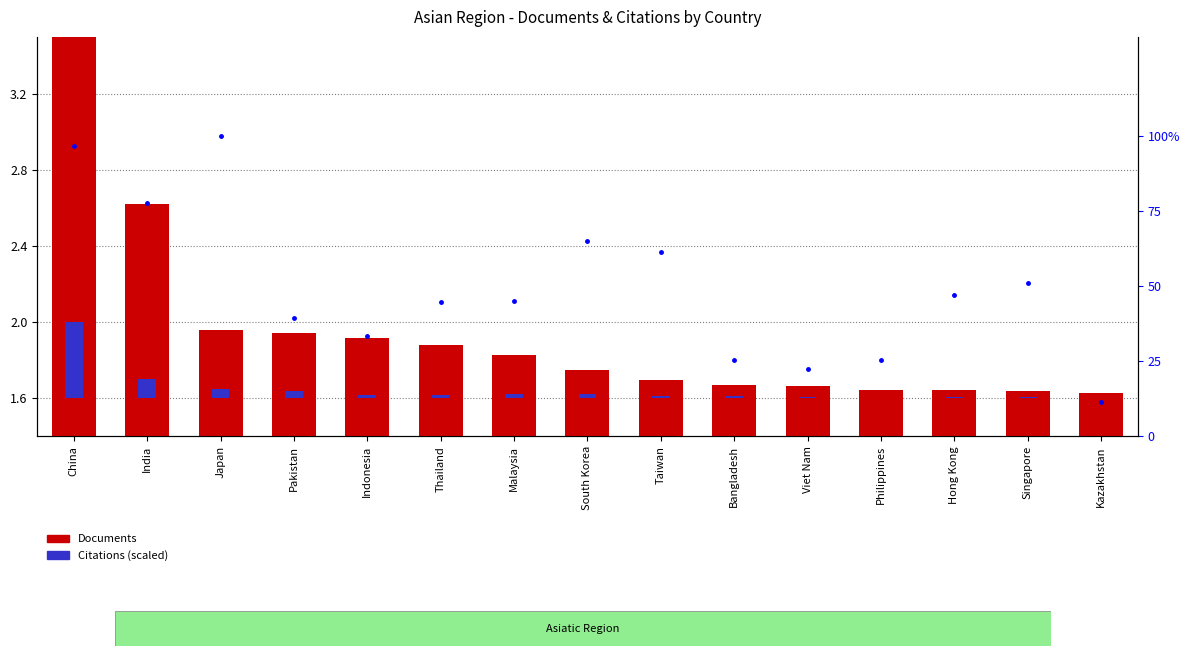

At how many categories does at least one series exceed 1?

15